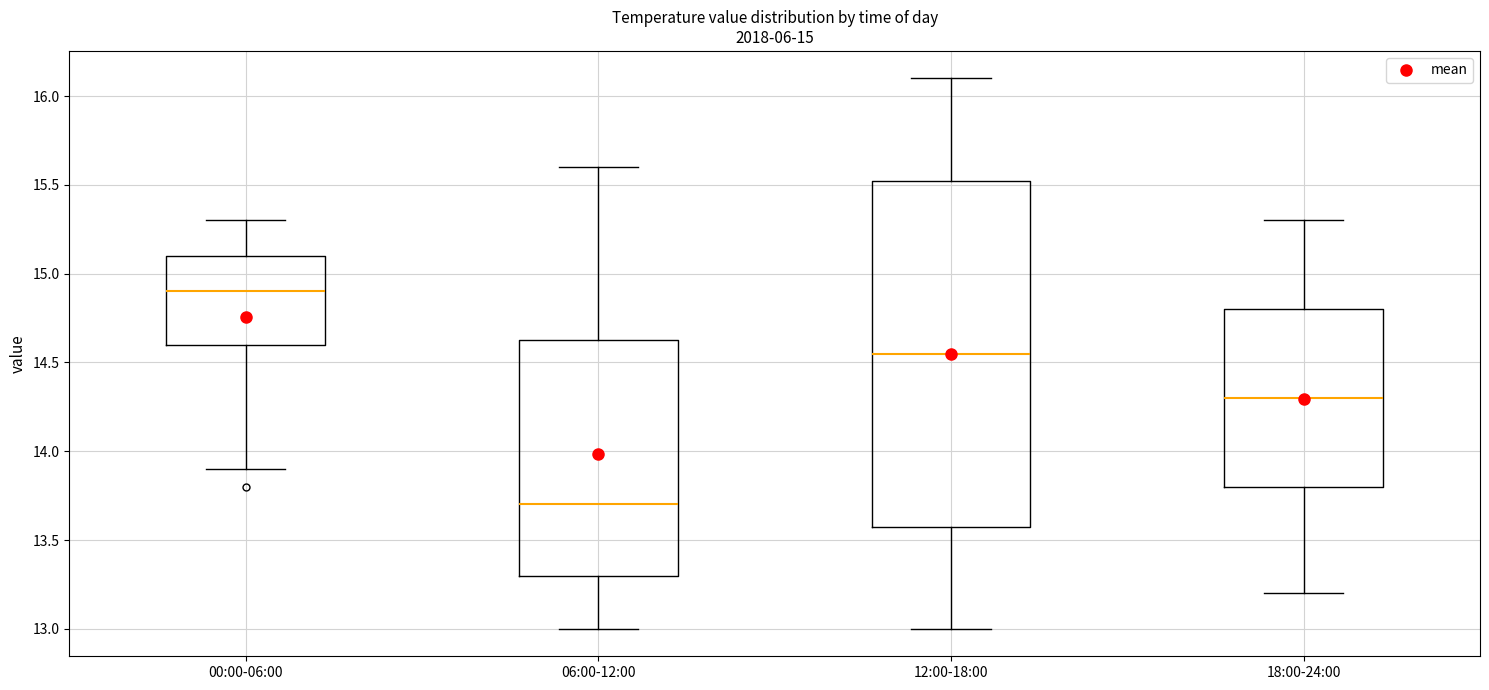

Which box has the highest median line?

00:00-06:00